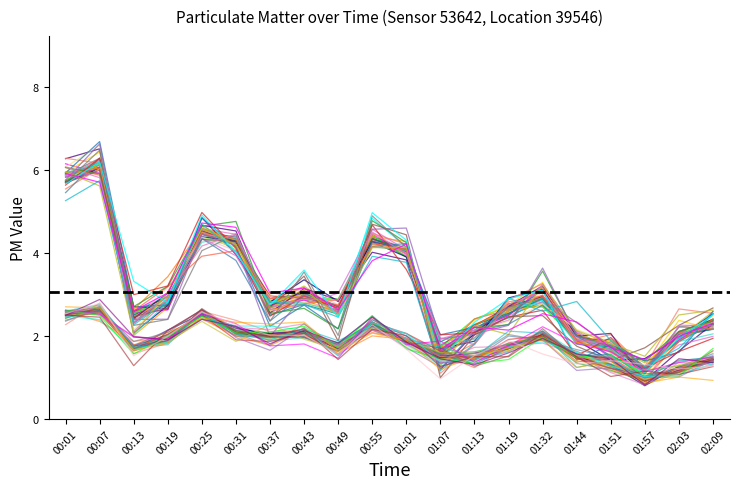

Reading left to right, transcribe all the data shown in this chart.

P1: 5.9	6.1	2.5	2.9	4.5	4.2	2.8	3.0	2.6	4.4	4.0	1.6	2.1	2.5	2.8	2.0	1.7	1.2	1.9	2.2
P2: 2.5	2.6	1.7	2.0	2.5	2.1	2.0	2.1	1.7	2.2	1.9	1.5	1.5	1.7	2.0	1.5	1.3	1.0	1.2	1.4